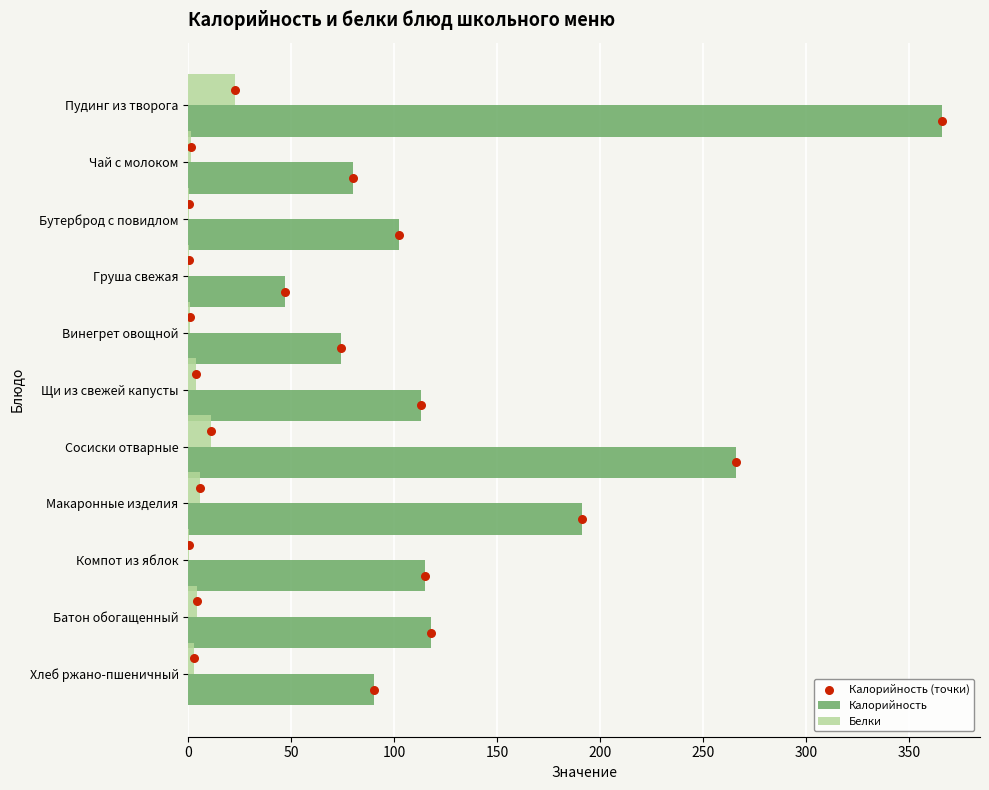

Which series contains the lowest Y value?

Белки